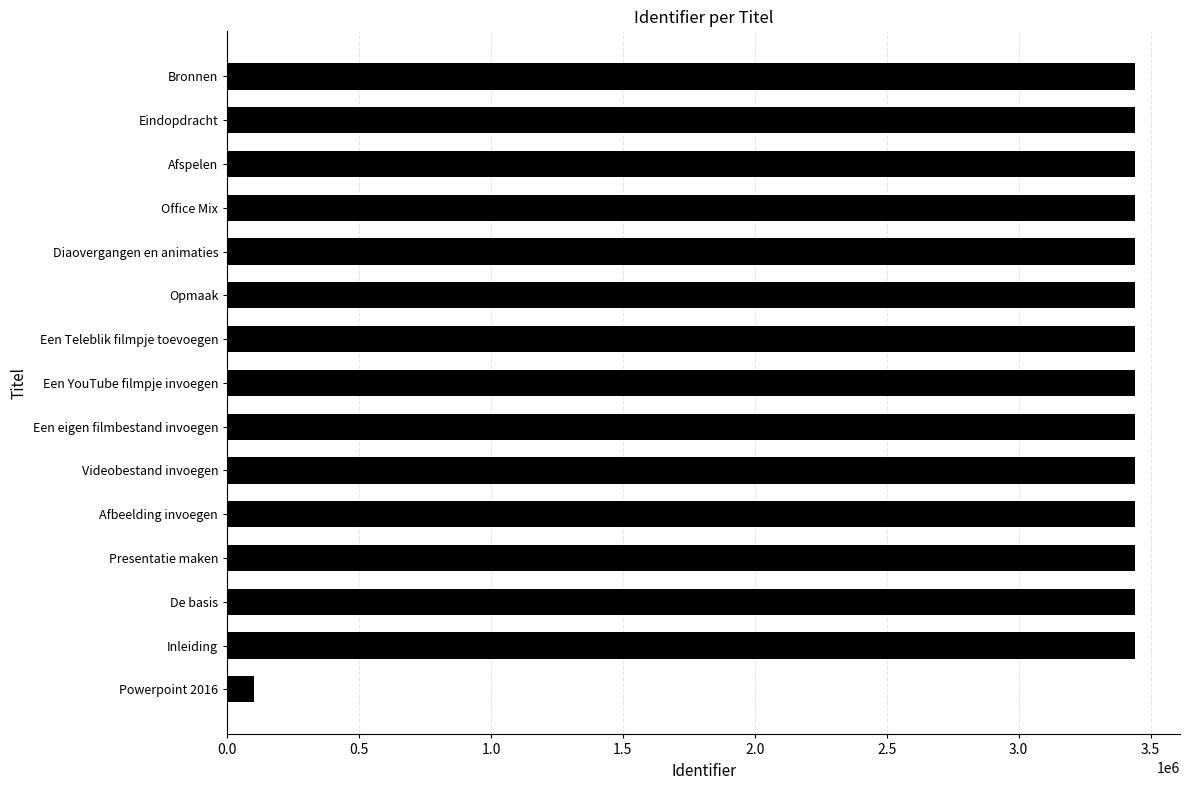

Which label corresponds to the smallest value in the chart?

Powerpoint 2016